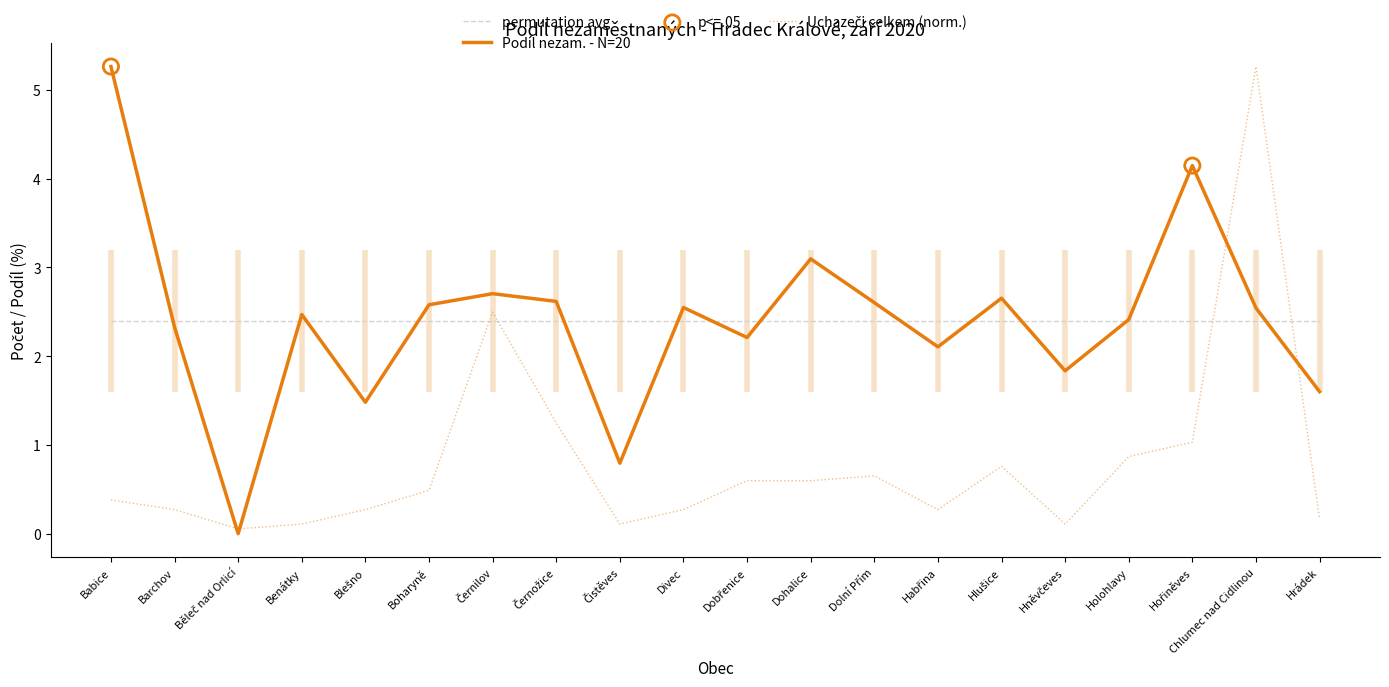

At which category is the sum across all series the highest?

Chlumec nad Cidlinou